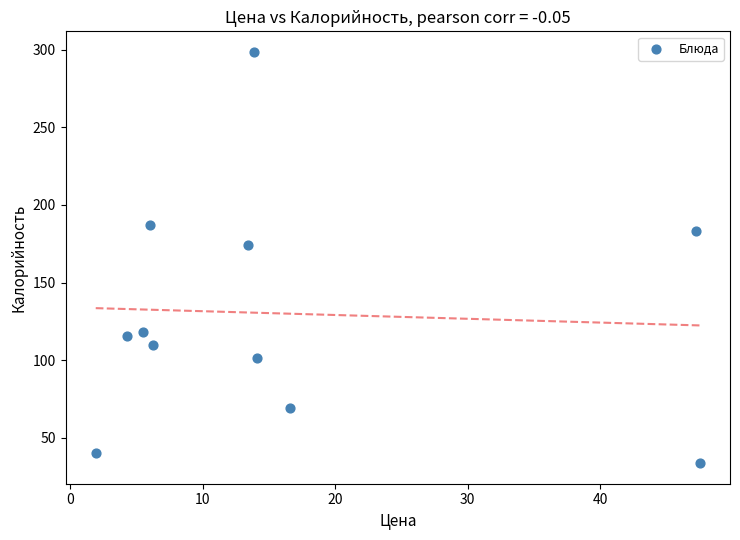

What is the average X value?

16.1